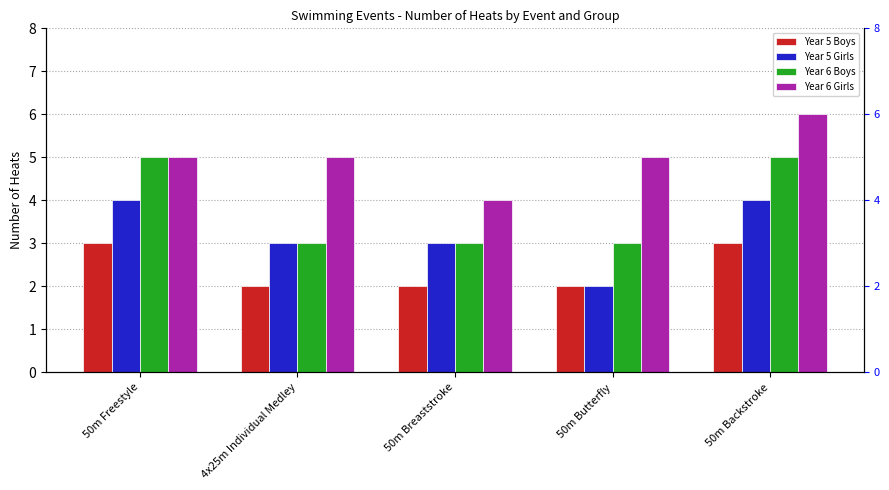

What position from the right is 50m Butterfly?

2